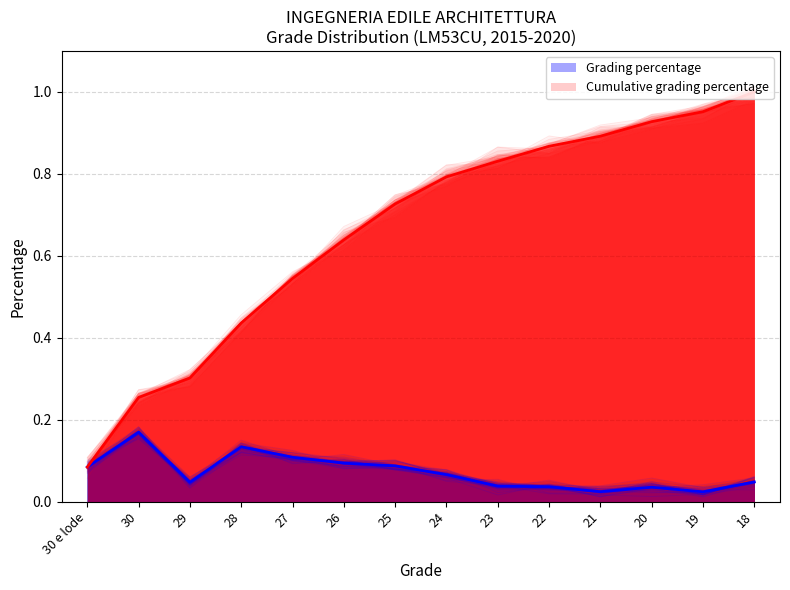

What is the label of the 10th point from the right?

27